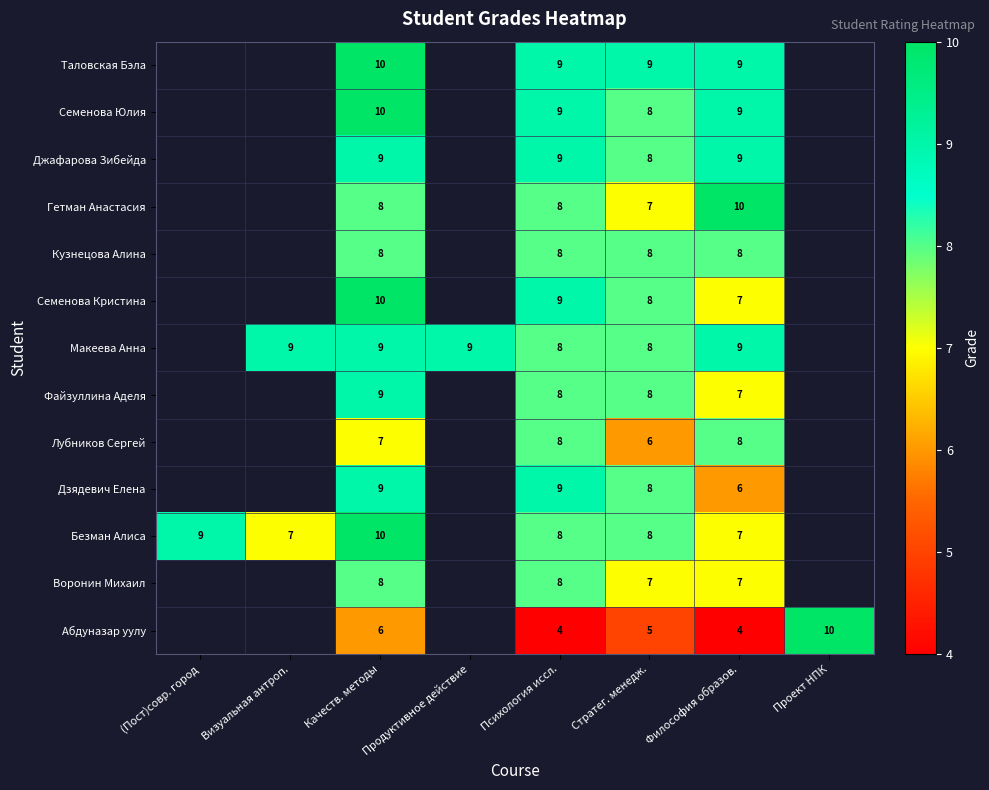

What is the difference between the highest and lowest values at Качеств. методы?

4